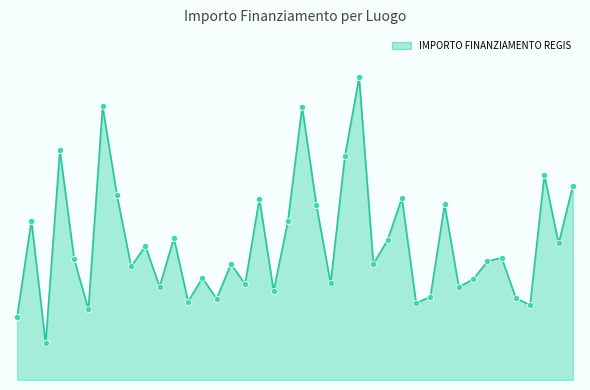

Is this an area chart (filled region under the line)?

Yes